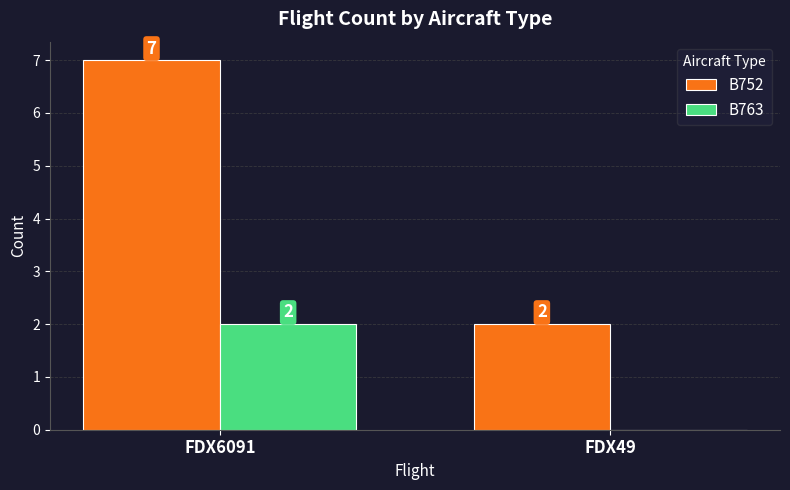

Reading left to right, transcribe all the data shown in this chart.

B752: FDX6091=7	FDX49=2
B763: FDX6091=2	FDX49=0